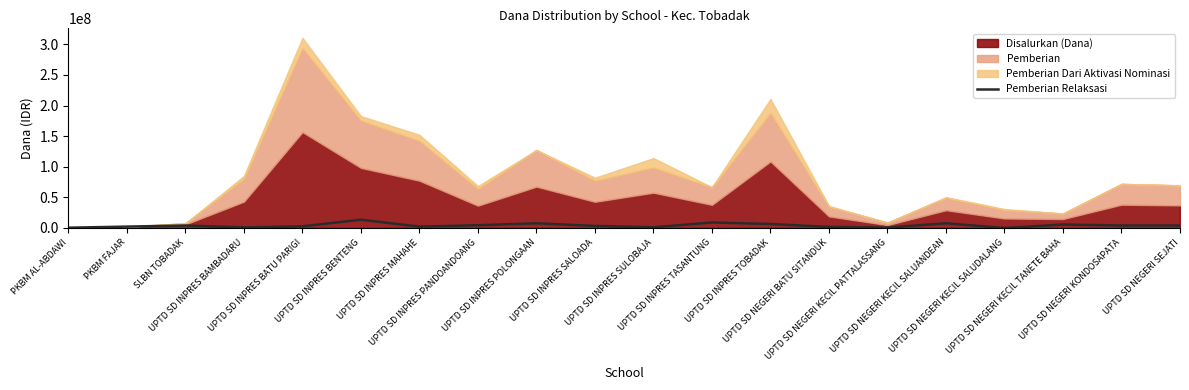

What is the label of the 6th point from the left?

UPTD SD INPRES BENTENG